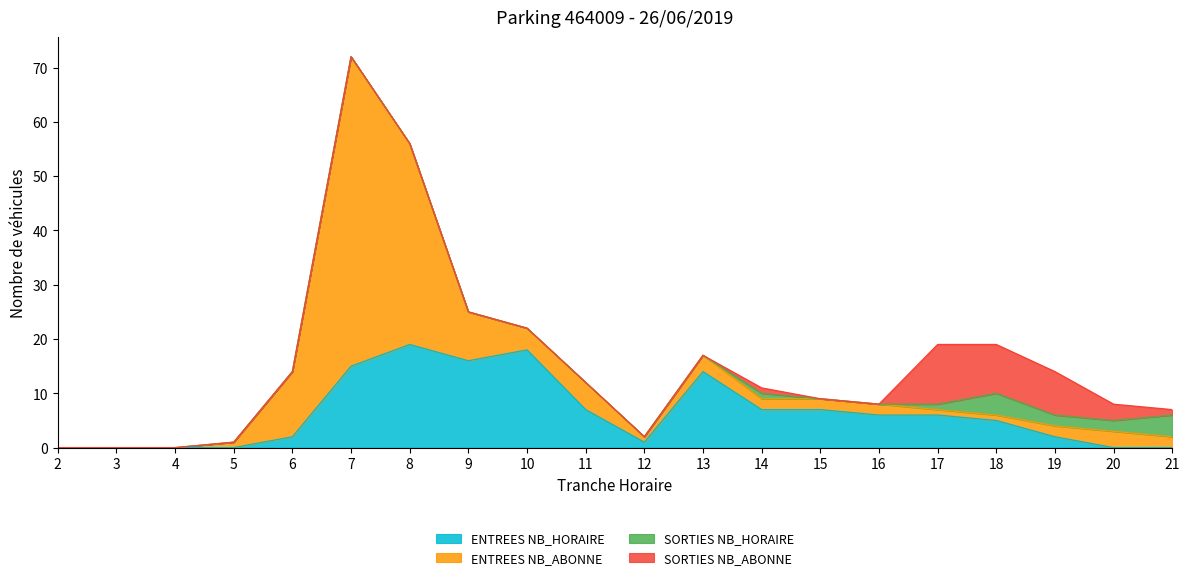

How many series are shown in this chart?

4